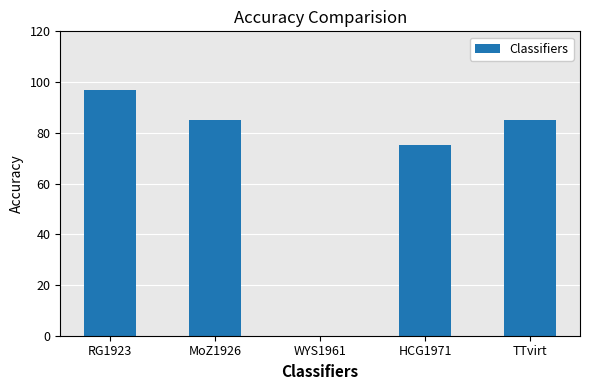

Are the bars horizontal?

No